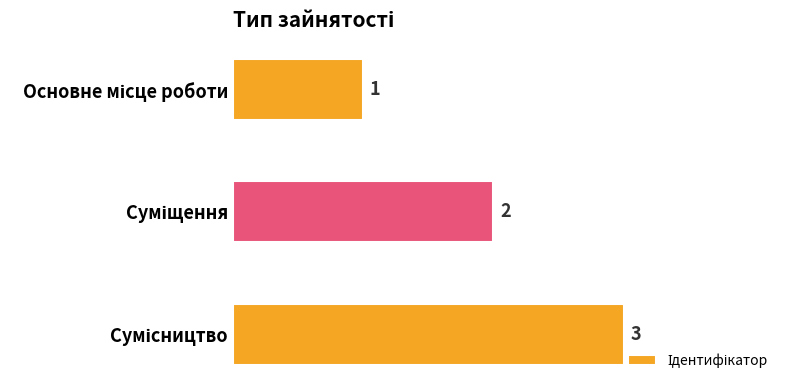

What is the value of the 2nd bar from the top?

2